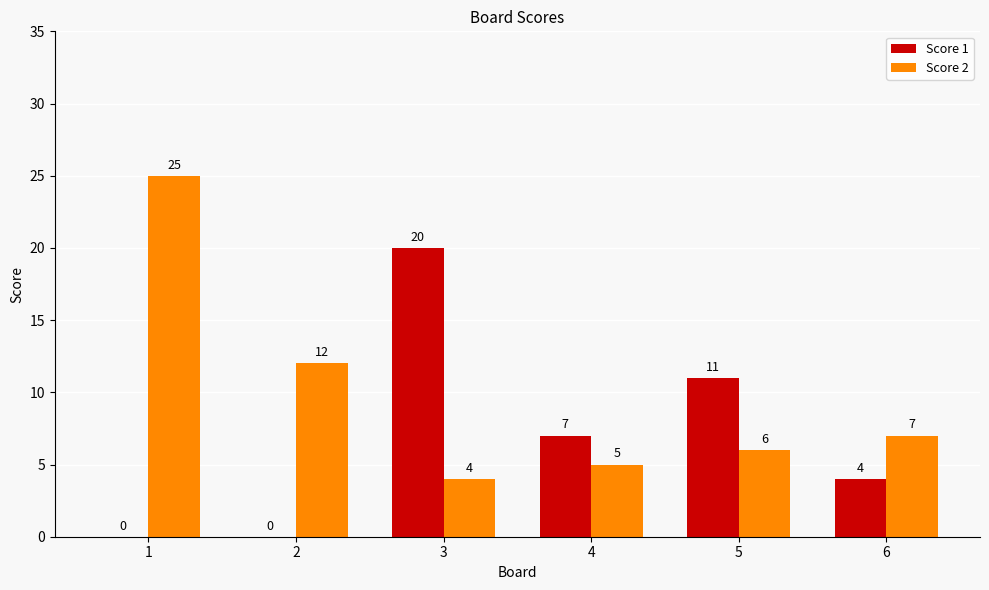

Count the number of data series in this chart.

2